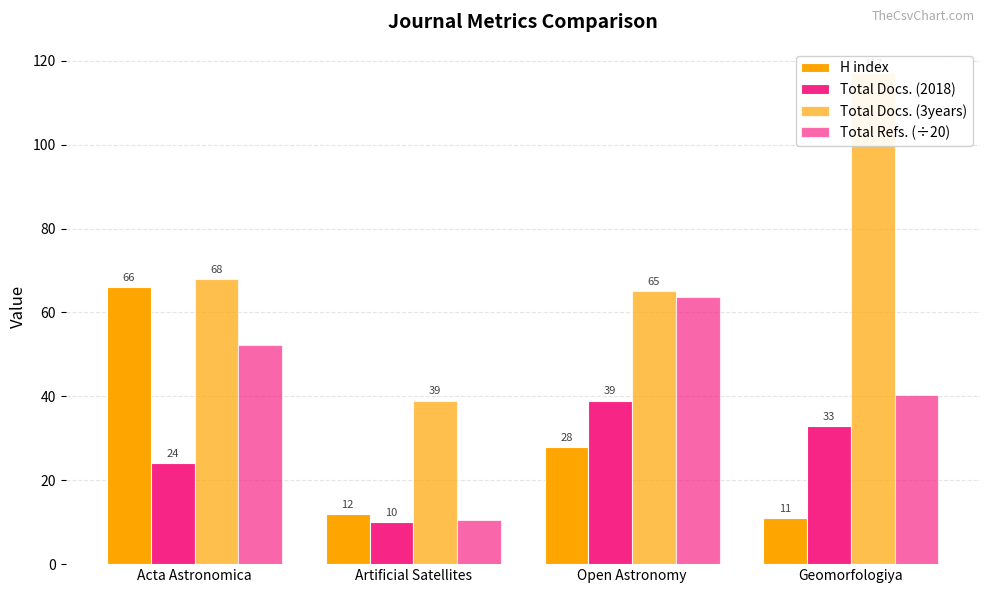

True or false: Total Docs. (3years) has a value of 23.7 at Open Astronomy.

False